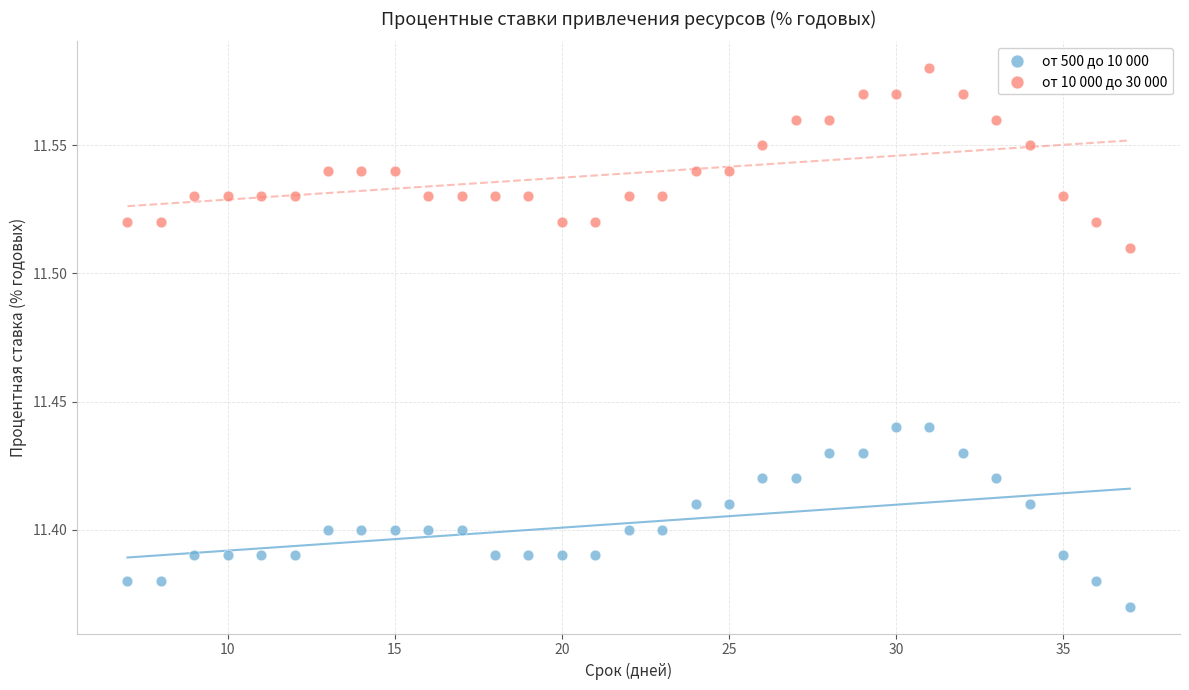

Across all data points, what is the range of X values (max minus min)?

30.0